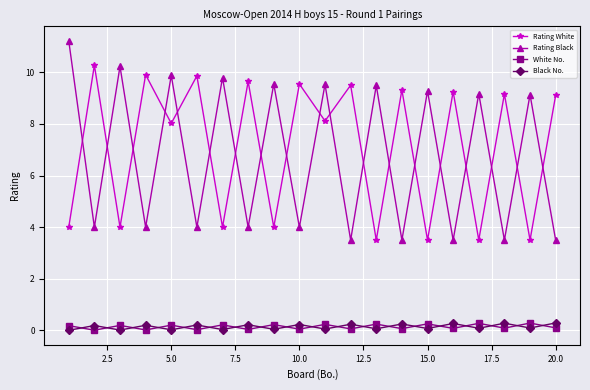

True or false: White No. and Rating Black intersect in this chart.

False